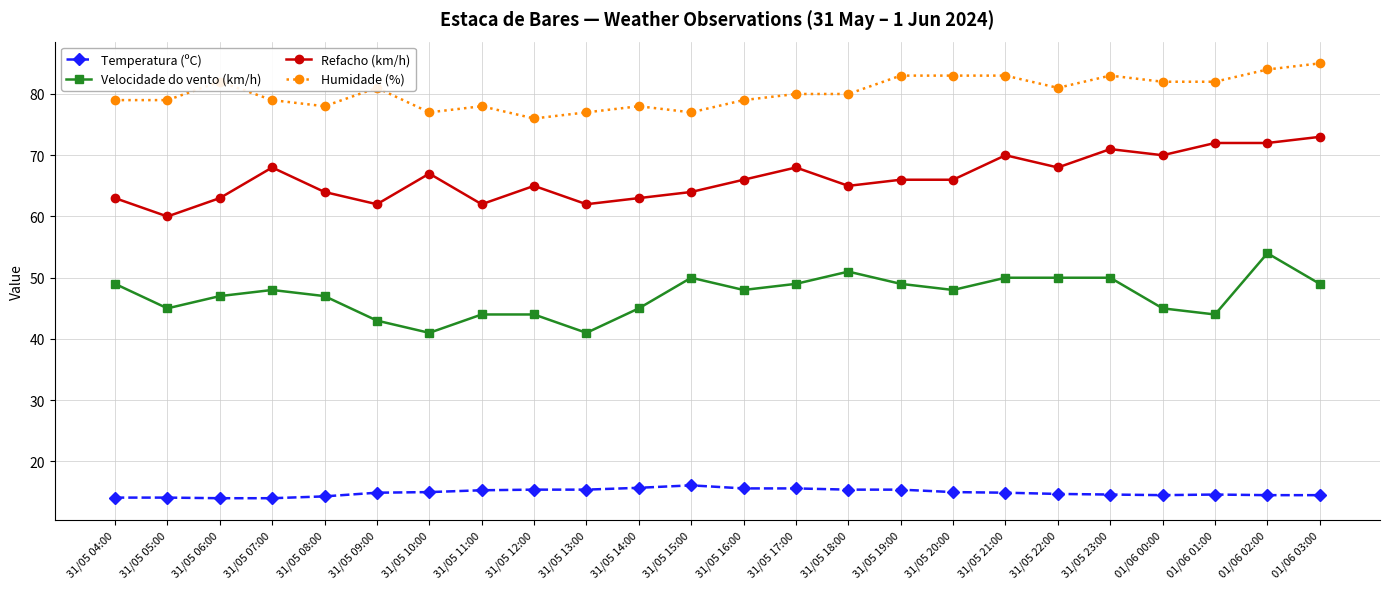

What is the value of the Humidade (%) point at the 5th from the left?

78.0